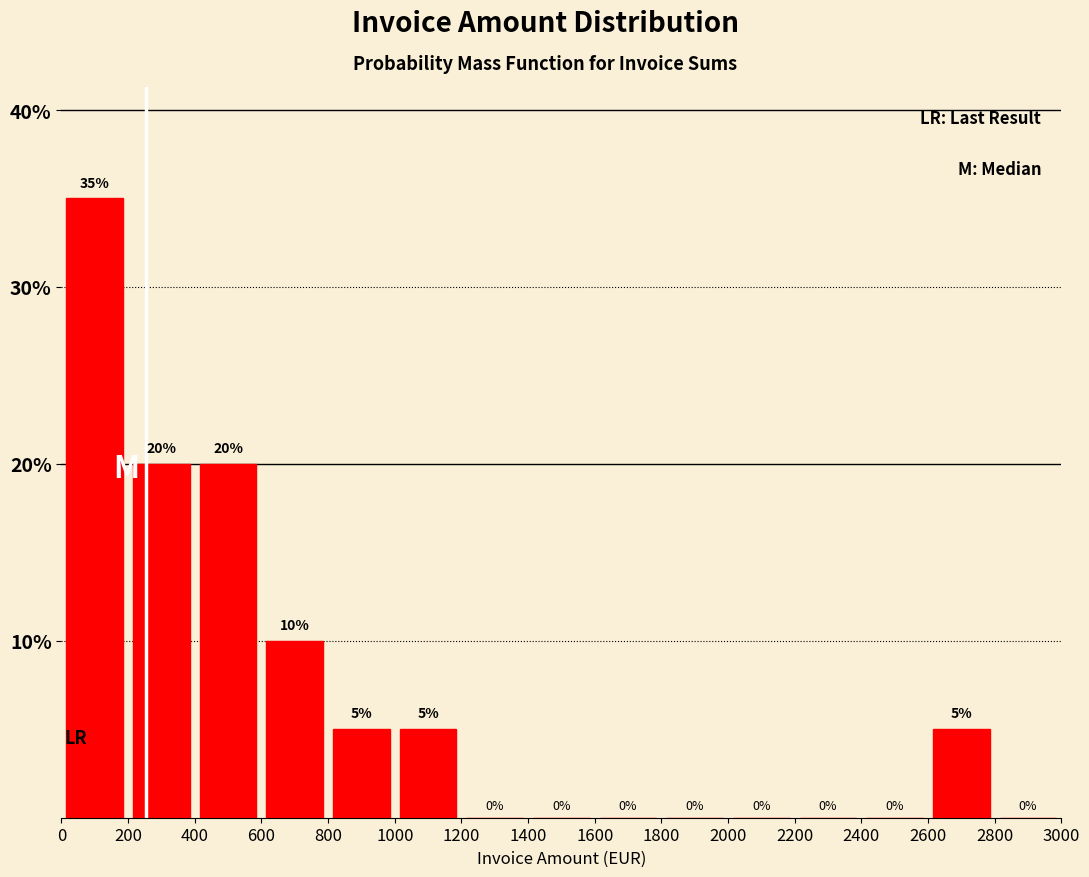

Over which range of the x-axis is the bar tallest?

0 to 200